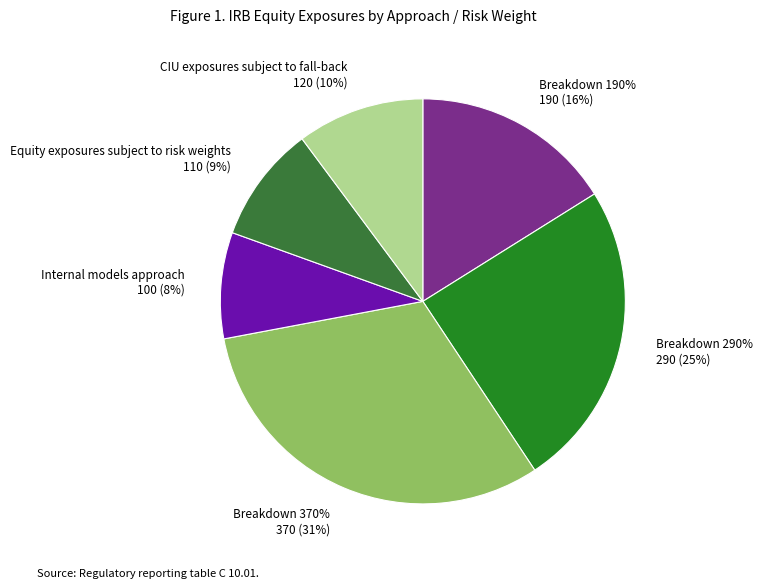

Does any single category account for the majority?

No